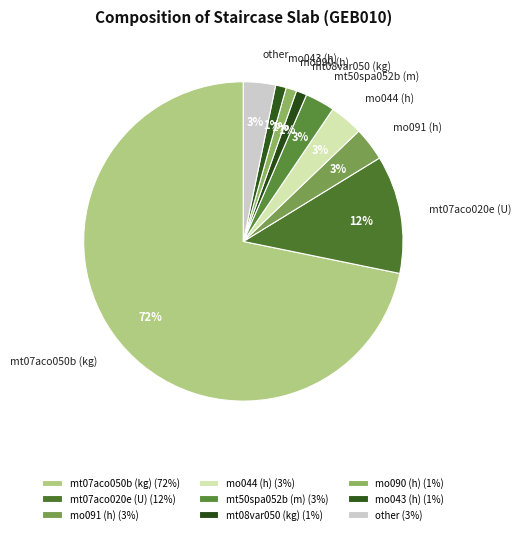

Is there a majority slice in this chart?

Yes